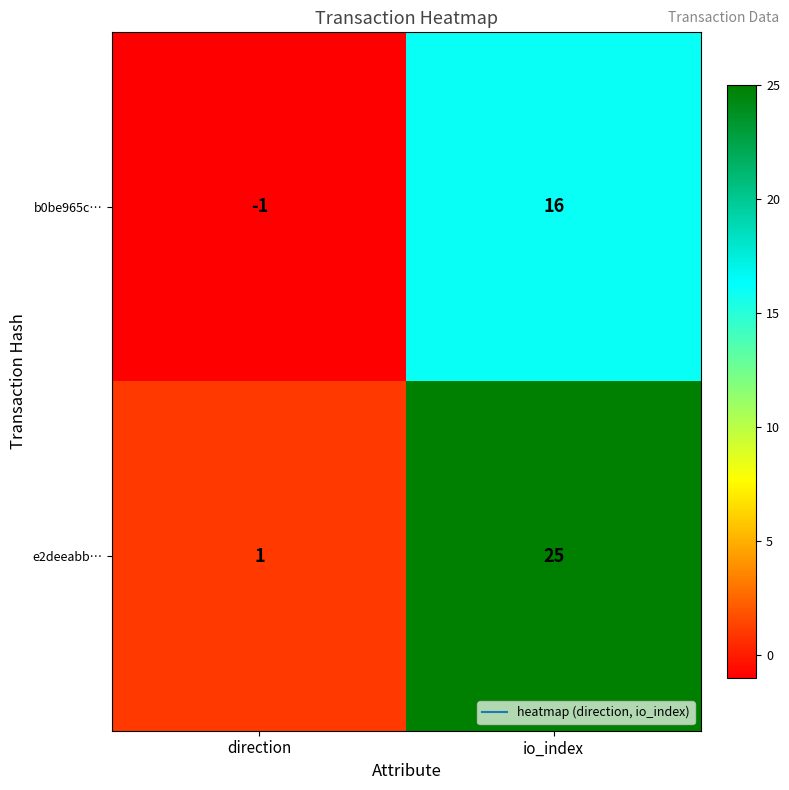

The value of b0be965c… at io_index is 16. True or false?

True